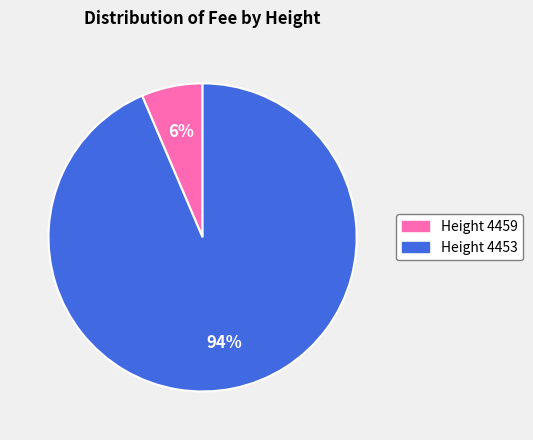

Is there any slice that represents more than half of the pie?

Yes